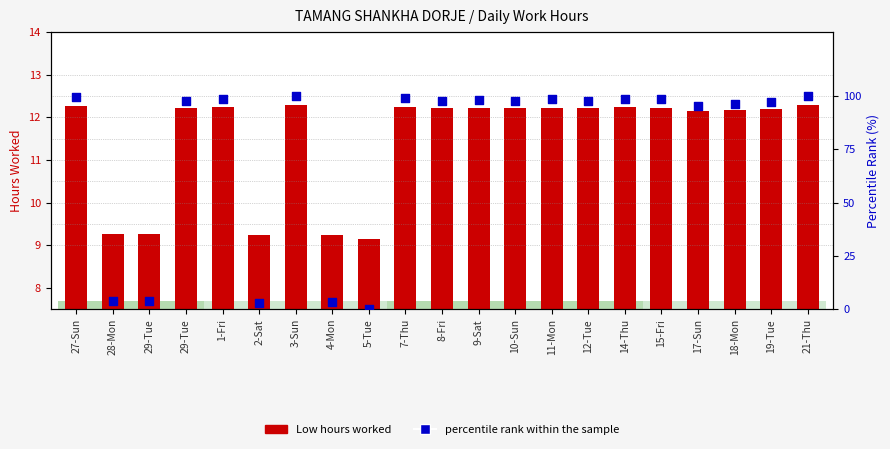

At how many categories does at least one series exceed 63?

16